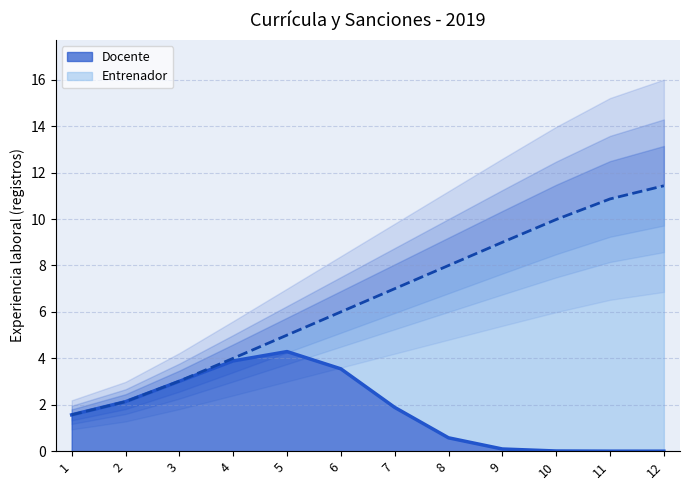

True or false: Docente has a value of 1.6 at 1.

True